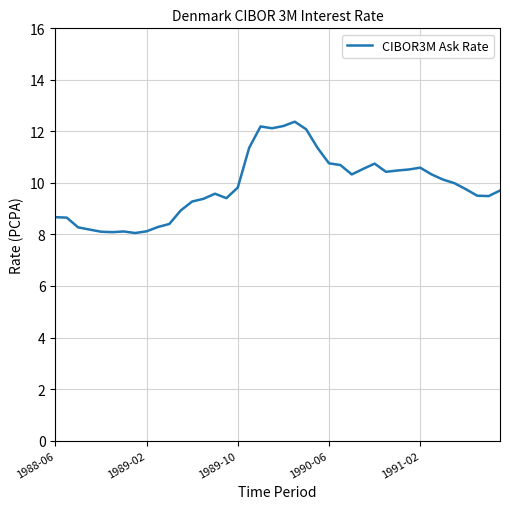

What is the difference between the maximum and minimum values?

4.3